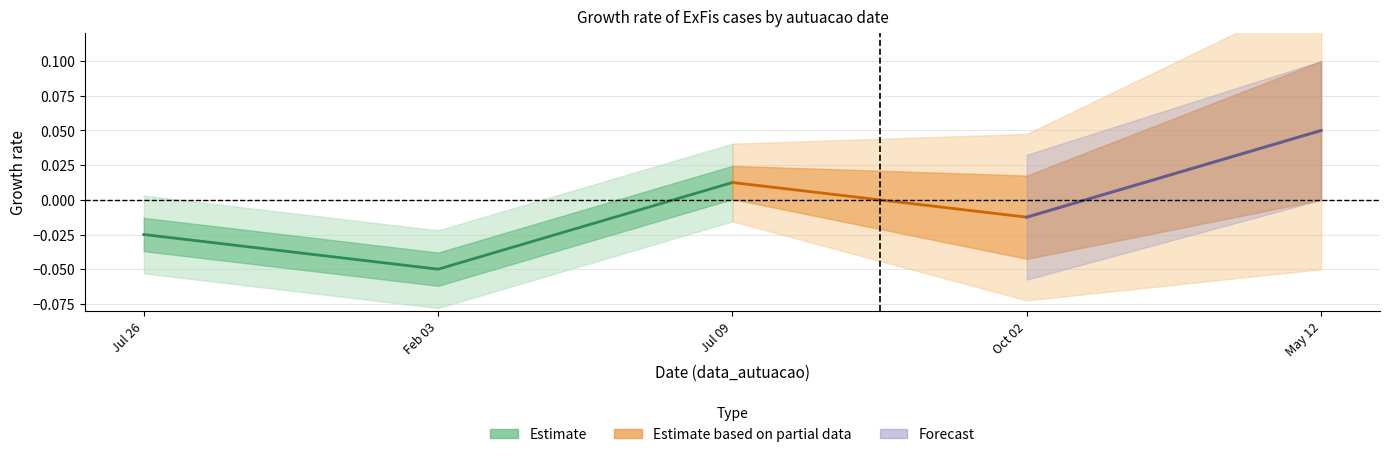

What is the total value across all series at Feb 03?

-0.1